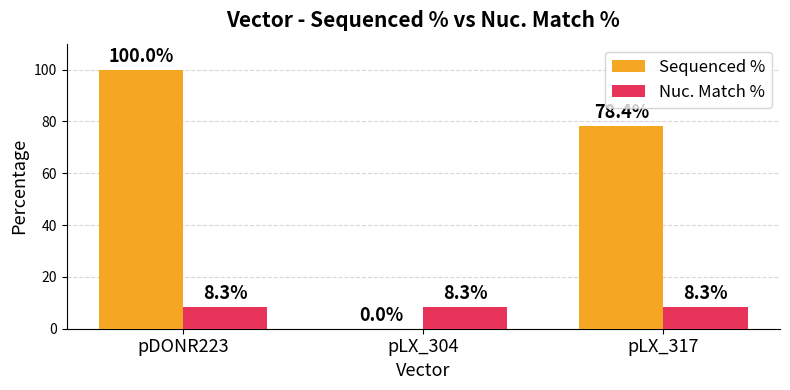

Which series has the largest range (max minus min)?

Sequenced %